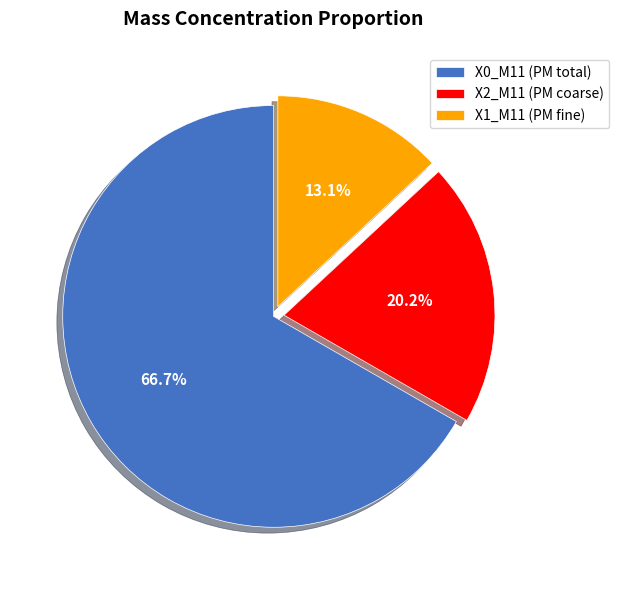

What is the ratio of the value at X0_M11 (PM total) to the value at X2_M11 (PM coarse)?

3.3